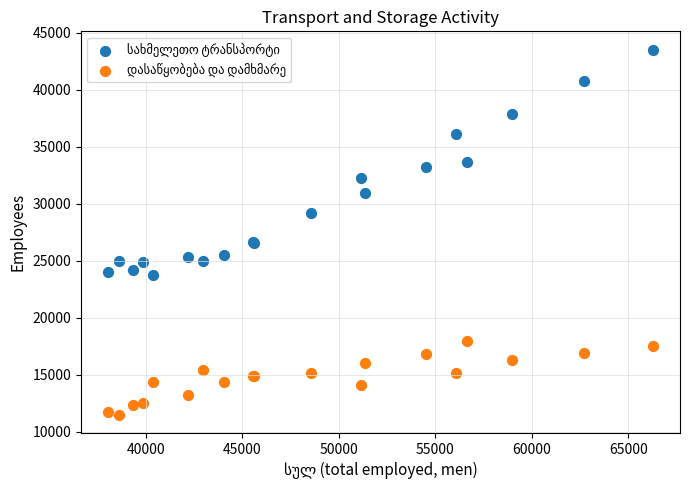

What is the X range (max minus min) for the scatter plot?

28229.1